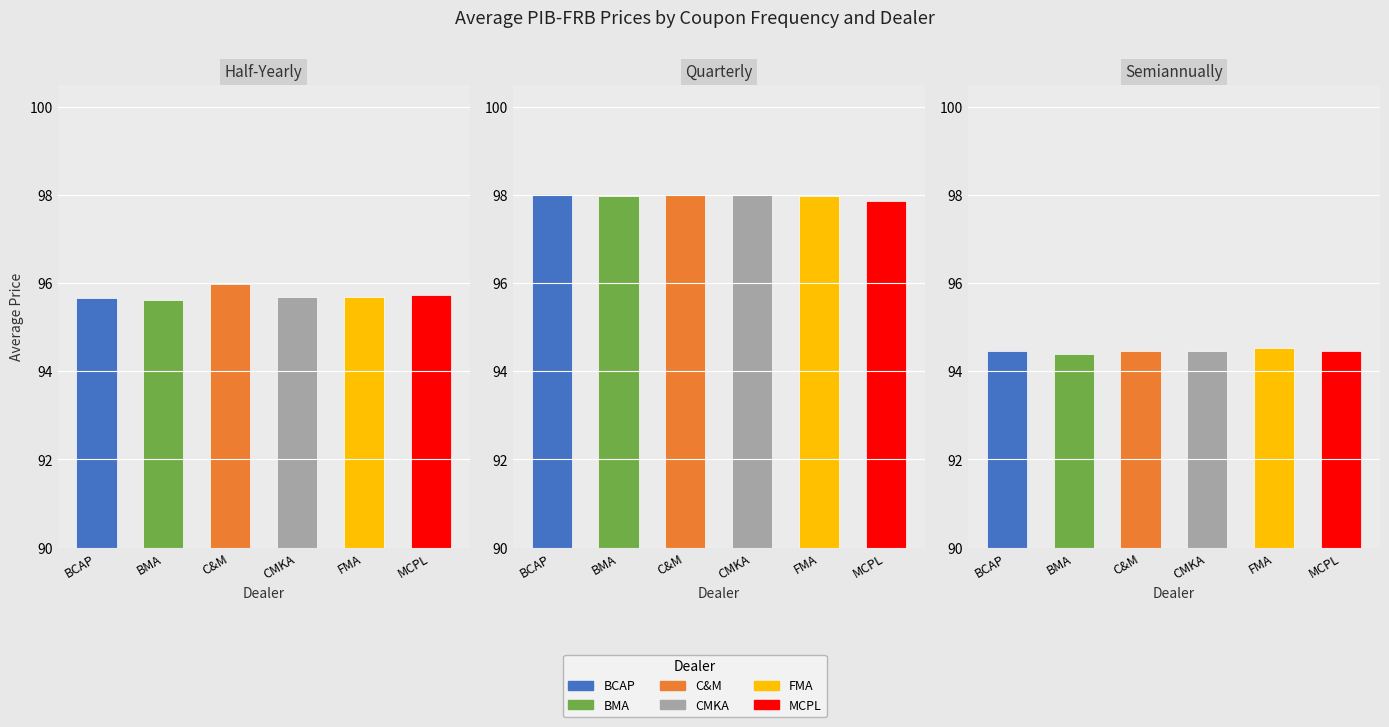

Does the chart contain any negative values?

No